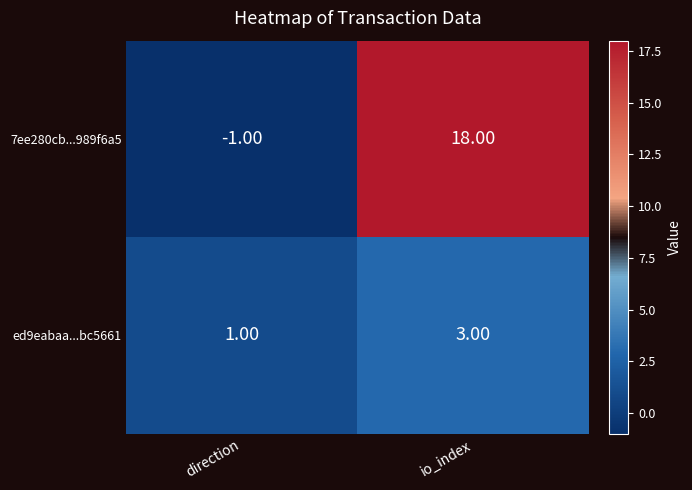

At which category does the chart reach its minimum across all series?

direction